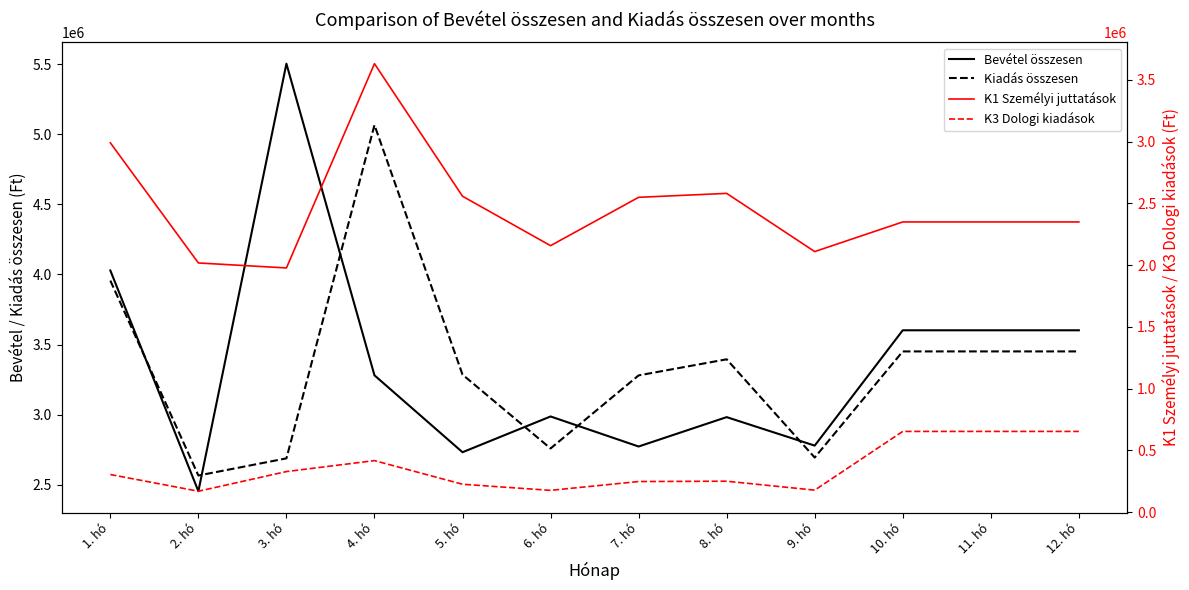

Which series changed the most between 2. hó and 12. hó?

Bevétel összesen